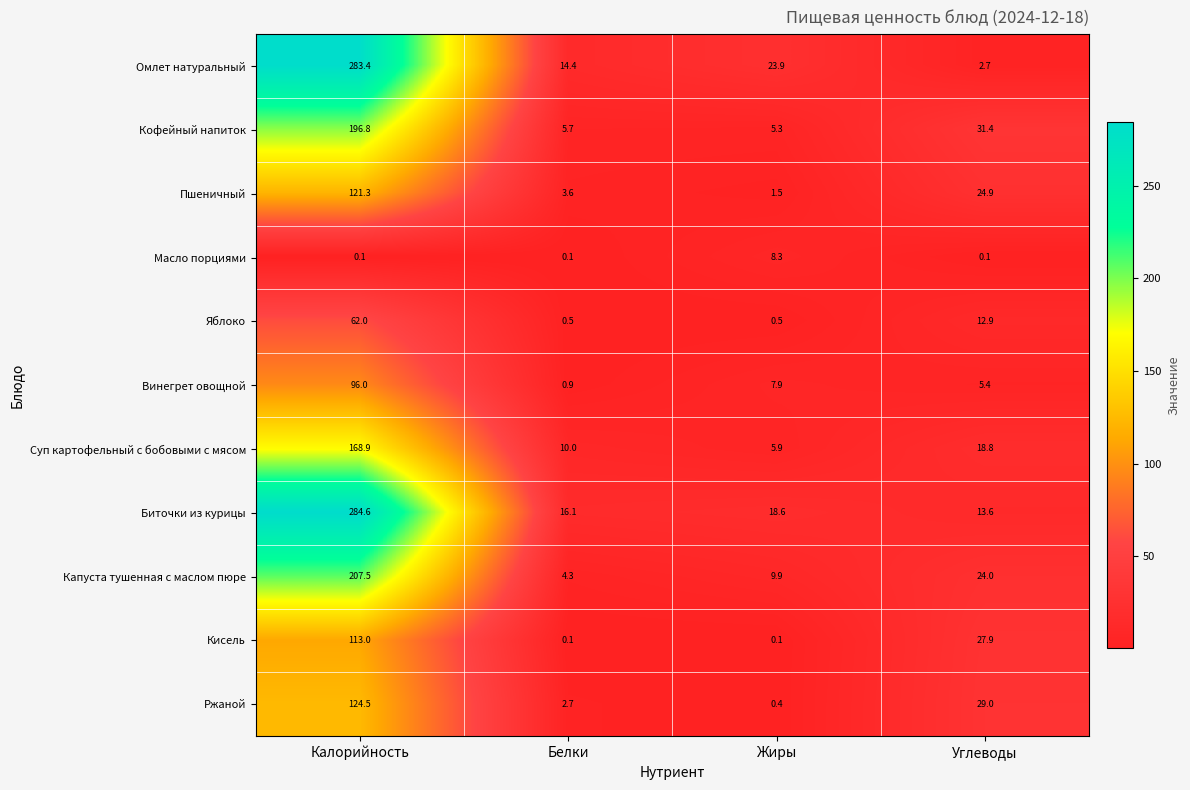

Is it true that Кофейный напиток equals 45.9 at Углеводы?

False